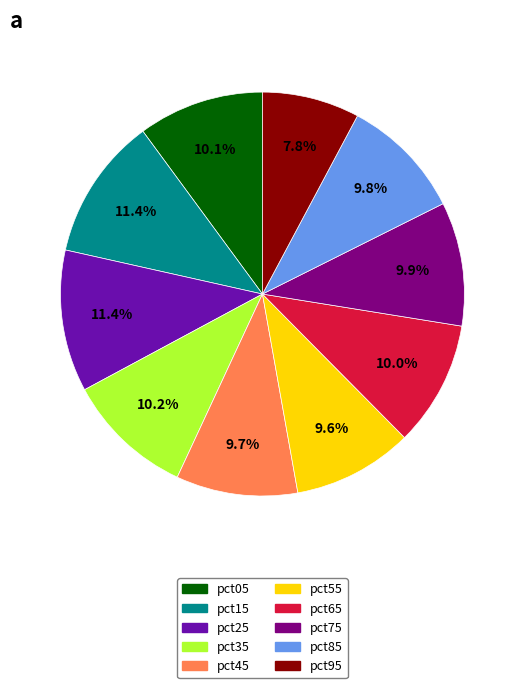

Do pct85 and pct45 together represent more than half of the pie?

No